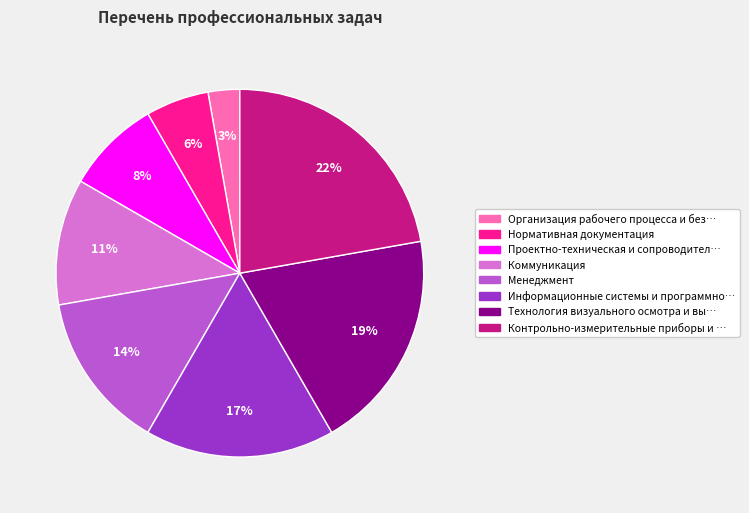

Does any single category account for the majority?

No